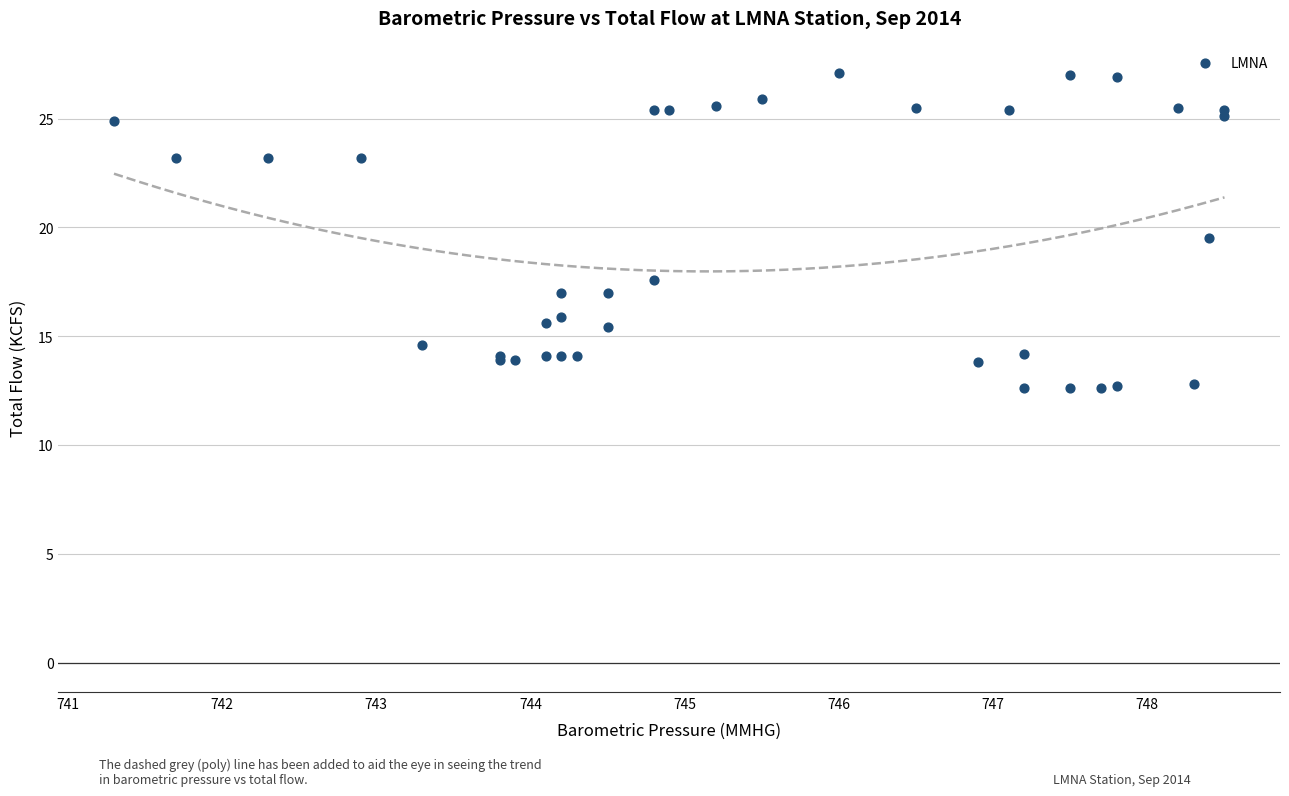

What Y value in the scatter plot is closest to 19?

19.5